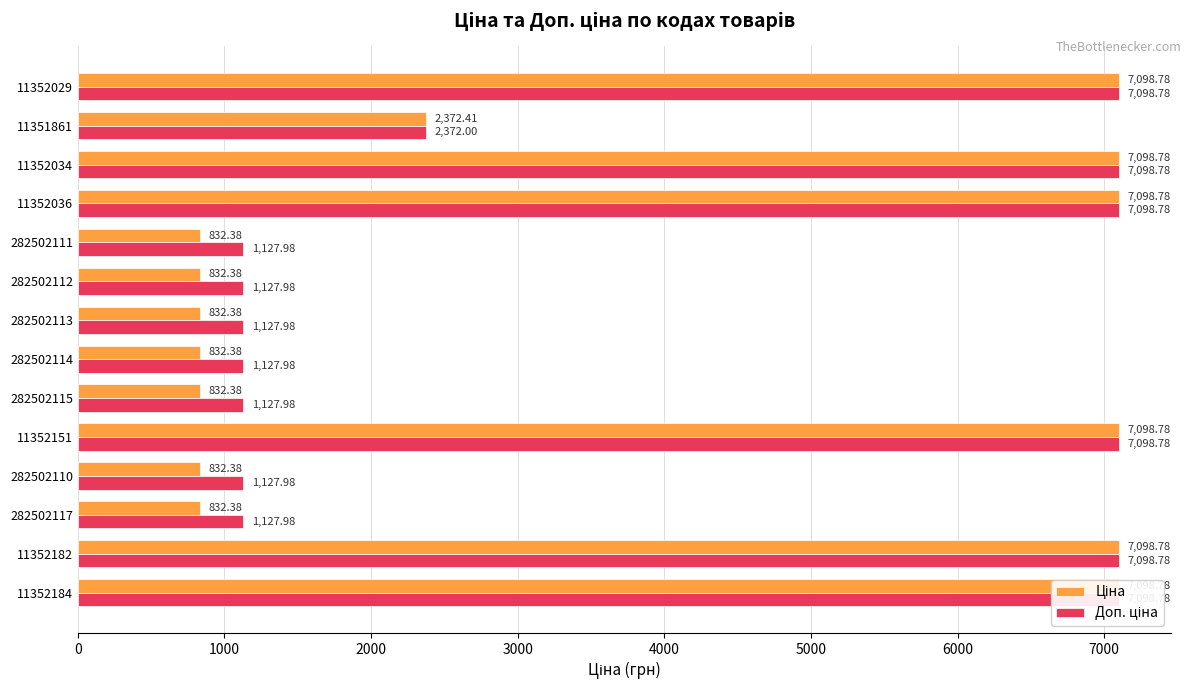

Reading right to left, list all the values displayed in this chart.

Ціна: 7098.8	2372.4	7098.8	7098.8	832.4	832.4	832.4	832.4	832.4	7098.8	832.4	832.4	7098.8	7098.8
Доп. ціна: 7098.8	2372.0	7098.8	7098.8	1128.0	1128.0	1128.0	1128.0	1128.0	7098.8	1128.0	1128.0	7098.8	7098.8